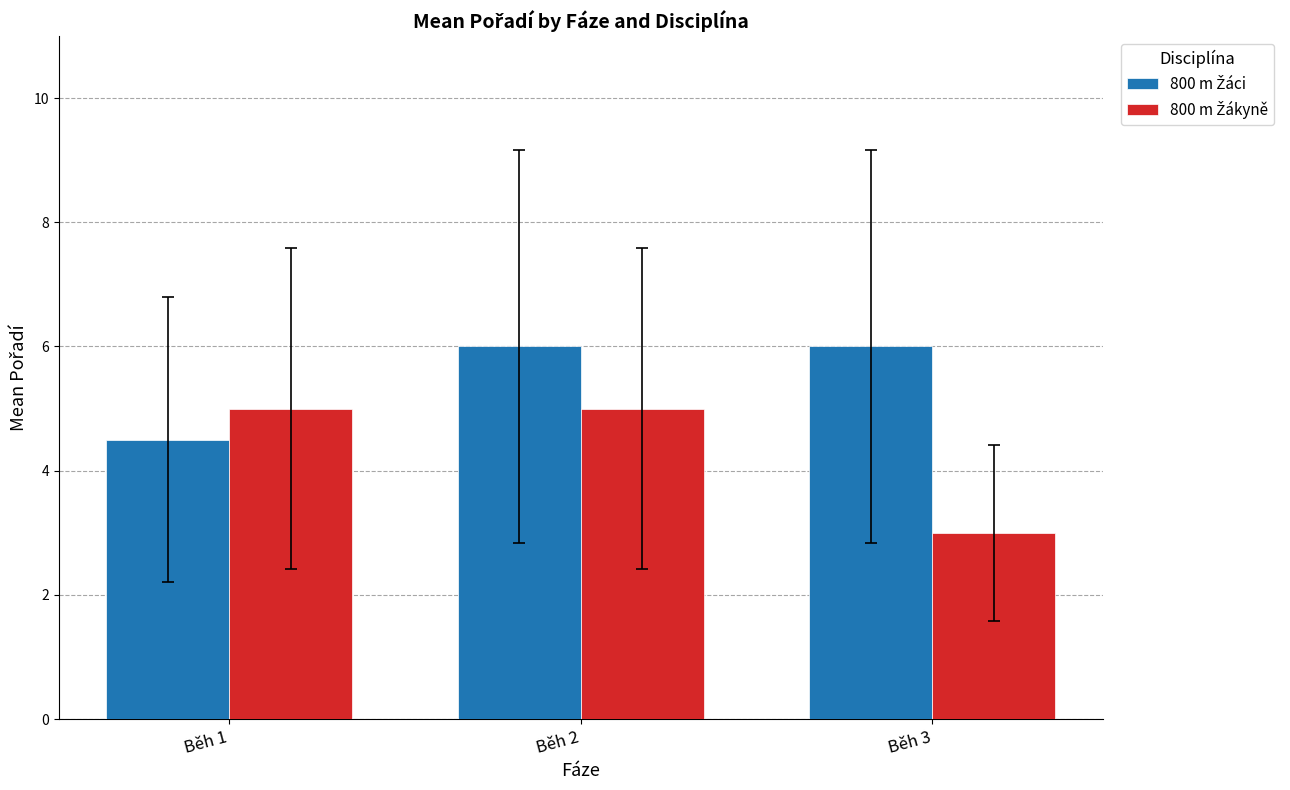

At which category is the sum across all series the highest?

Běh 2